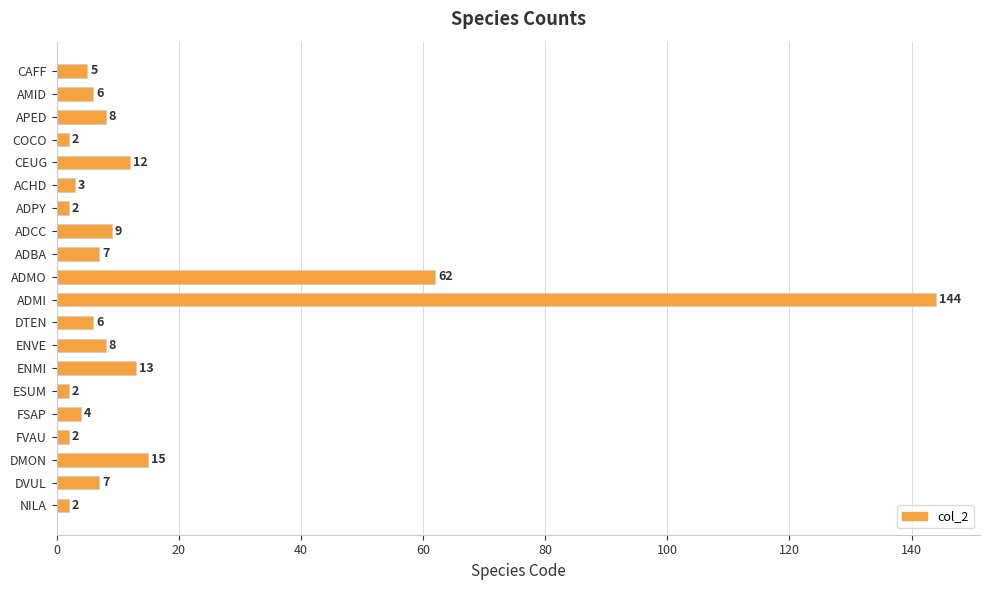

Reading top to bottom, extract all data points from this chart.

5	6	8	2	12	3	2	9	7	62	144	6	8	13	2	4	2	15	7	2